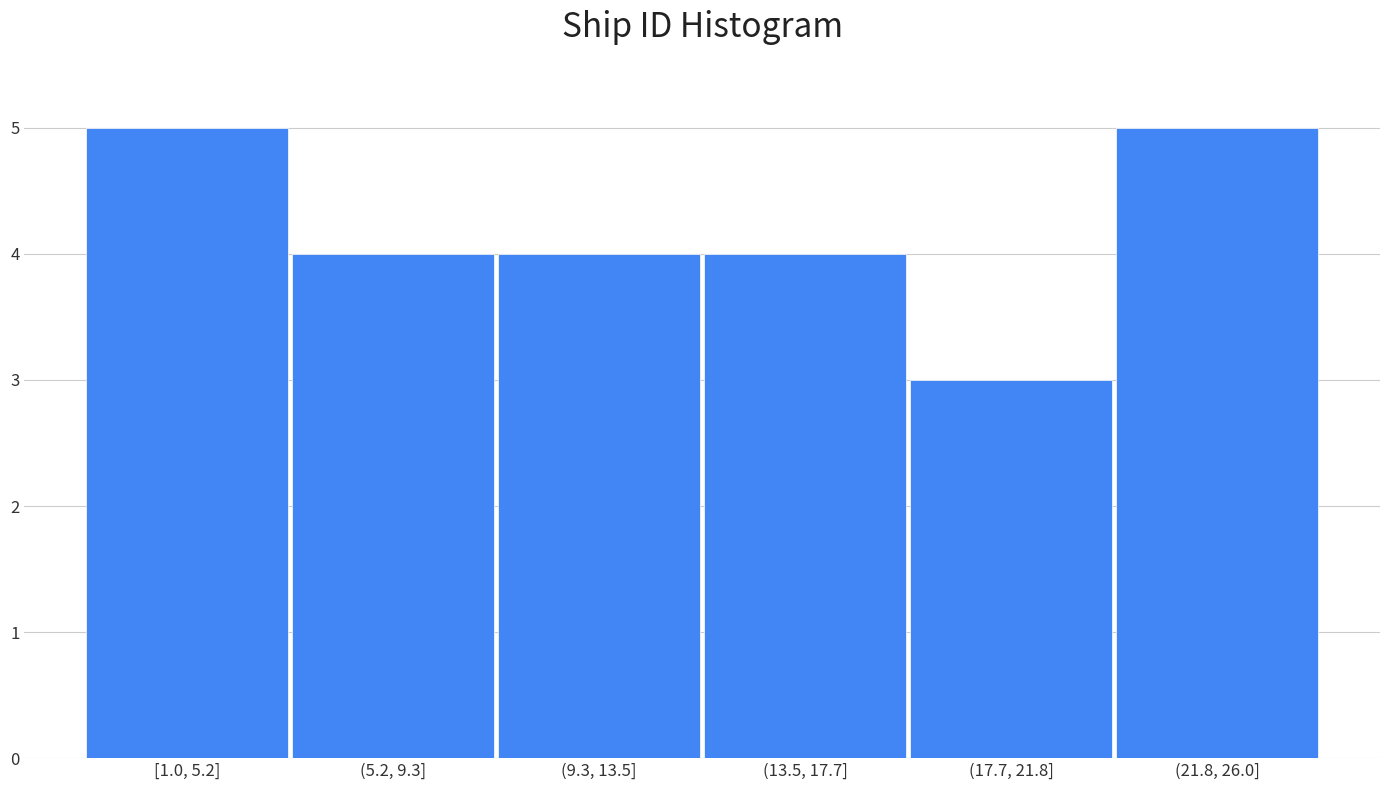

Reading left to right, what are all the values shown in this chart?

5	4	4	4	3	5